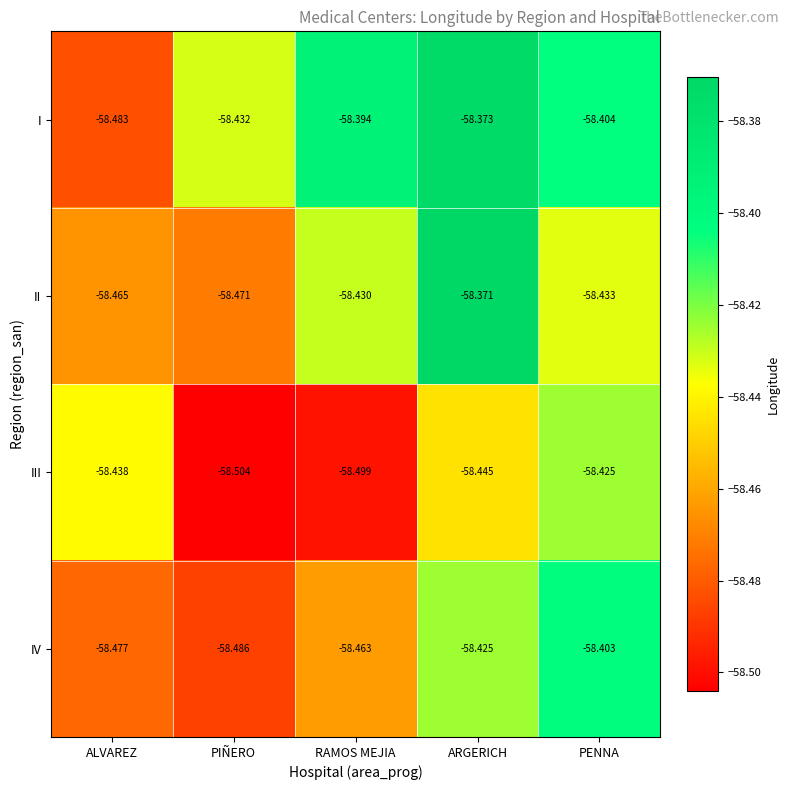

At which category is the sum across all series the highest?

ARGERICH